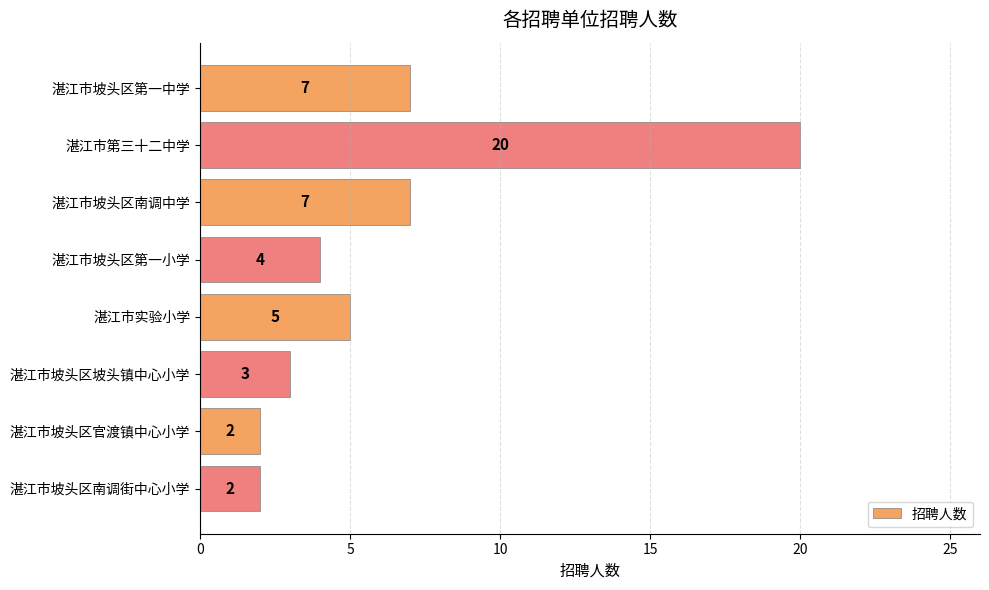

What is the label of the 8th bar from the bottom?

湛江市坡头区第一中学